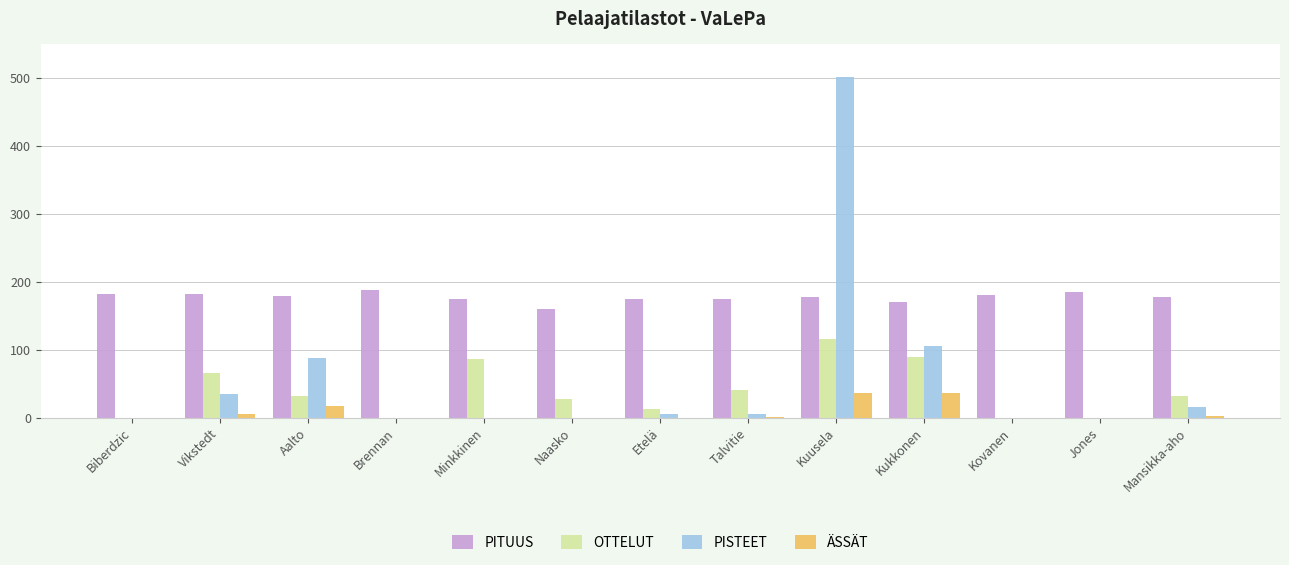

What is the total value across all series at Kukkonen?

402